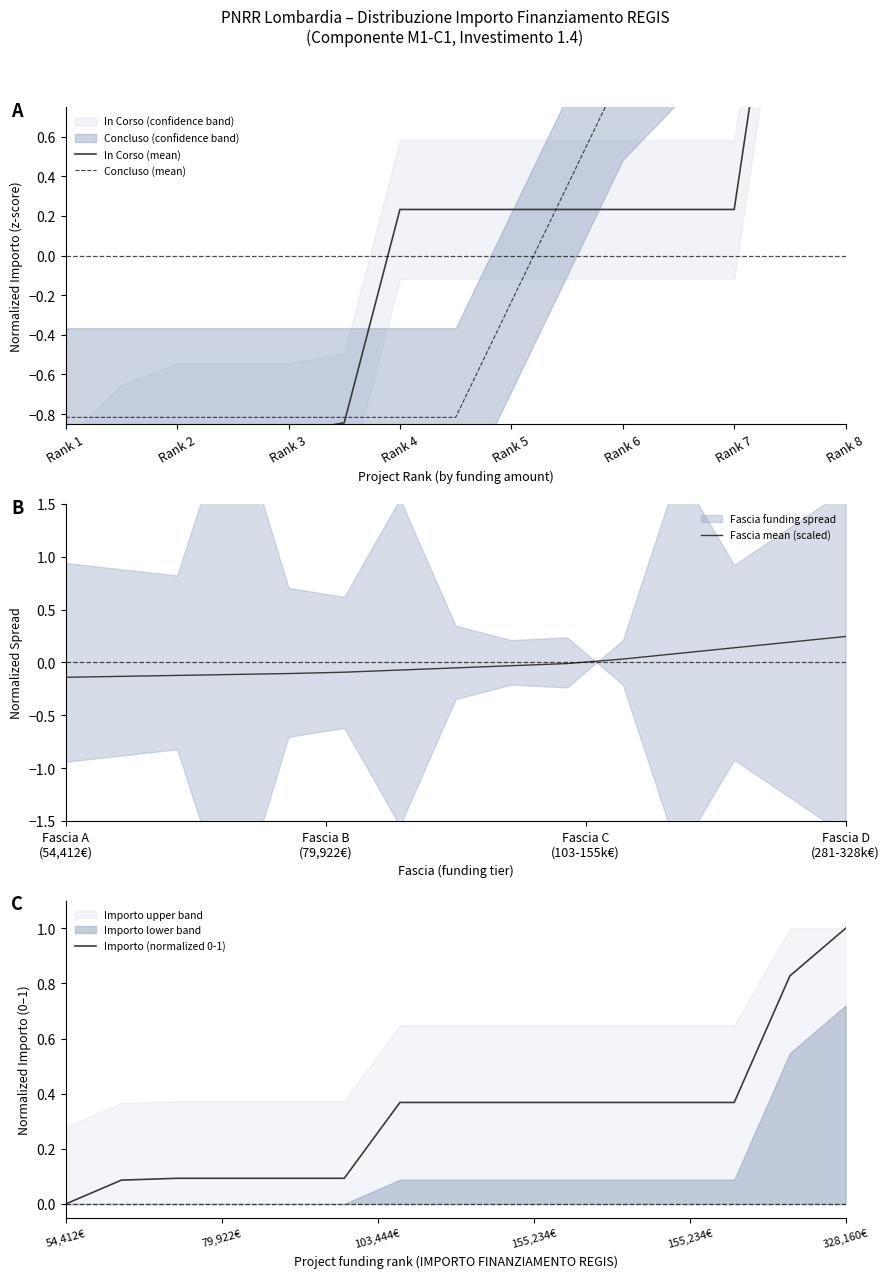

What is the sum of all In Corso (mean) values?

0.8